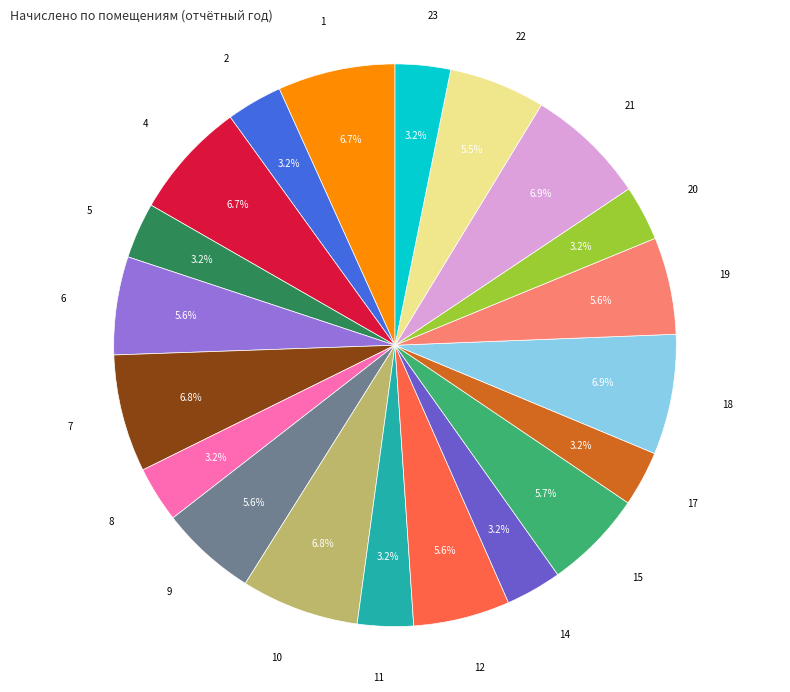

Is there a majority slice in this chart?

No